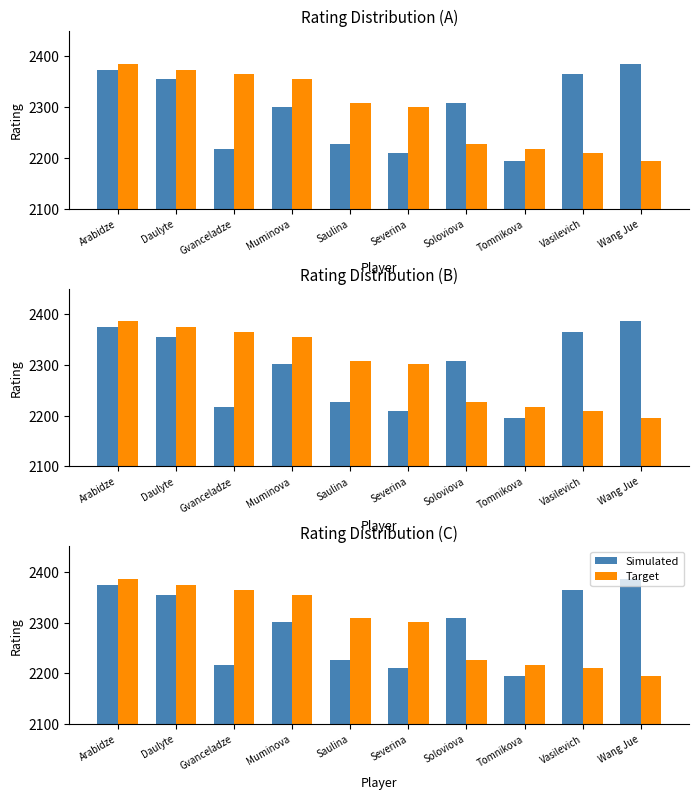

How many bars are there in each group?

2